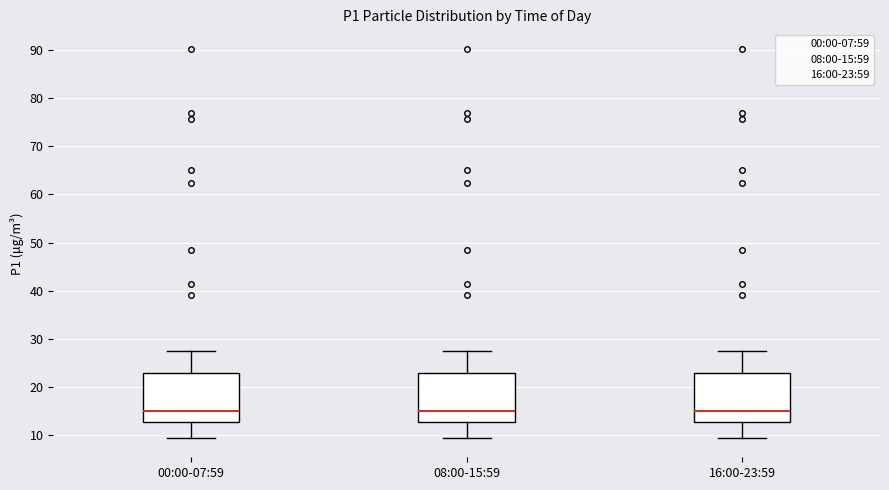

Reading left to right, transcribe this box plot: for each box, give where its median line is, the range the box spans, and where its two whiskers end, as read against the y-axis. The values are not printed on the chart, so give them approximately, as read against the axis.

00:00-07:59: median 15, box 13 to 23, whiskers 10 to 28
08:00-15:59: median 15, box 13 to 23, whiskers 10 to 28
16:00-23:59: median 15, box 13 to 23, whiskers 10 to 28